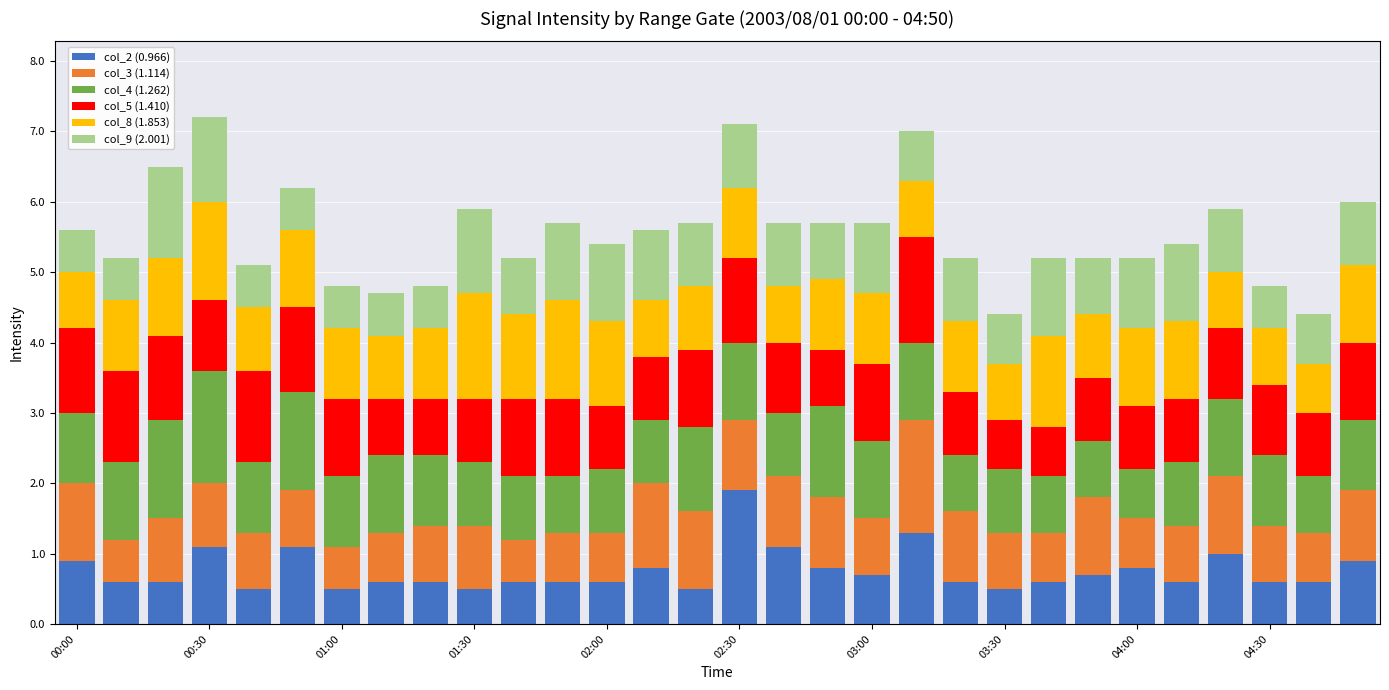

What are all the series names shown in the legend?

col_2 (0.966), col_3 (1.114), col_4 (1.262), col_5 (1.410), col_8 (1.853), col_9 (2.001)